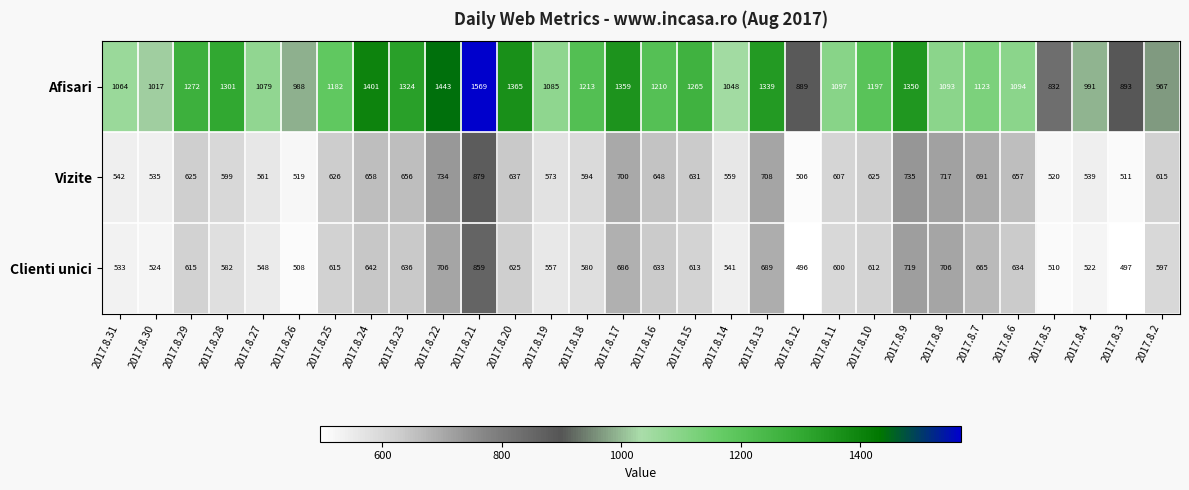

At which category is the sum across all series the highest?

2017.8.21